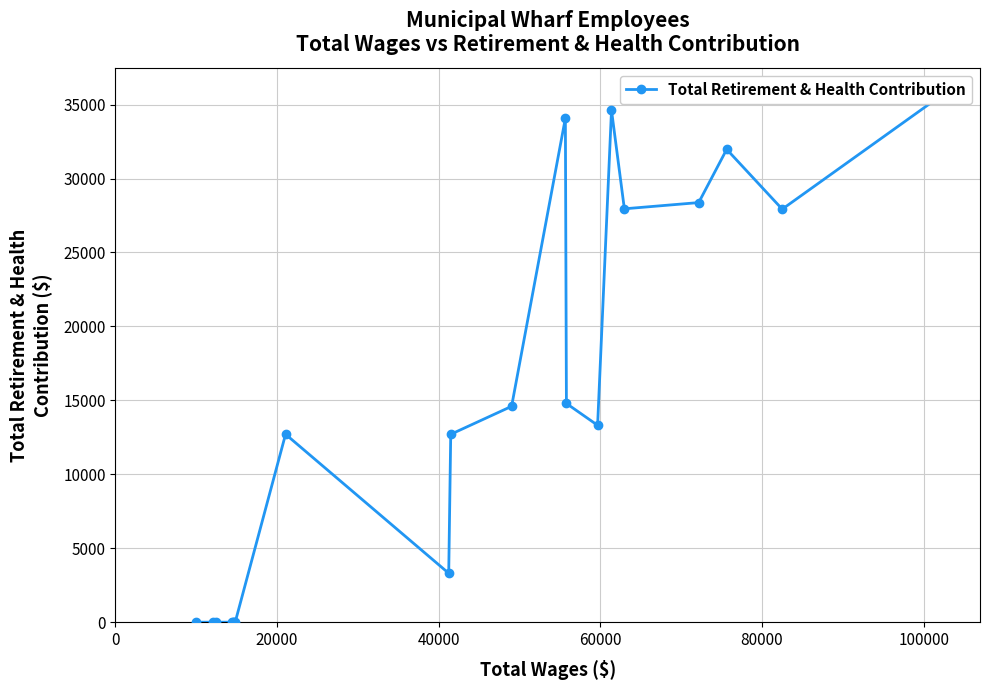

What is the sum of the values at 20000 and 60000?

56302